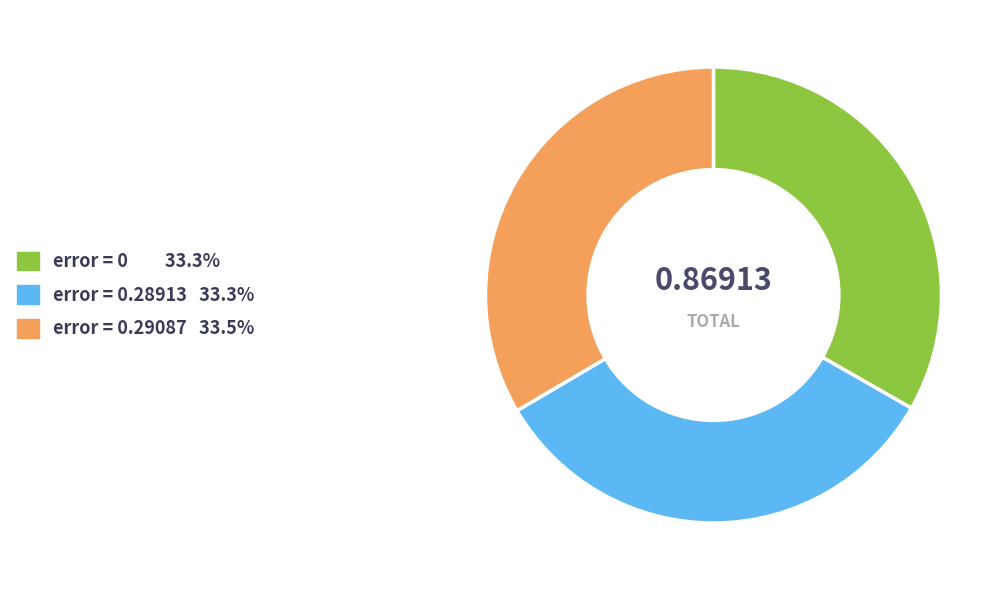

Is there any slice that represents more than half of the pie?

No